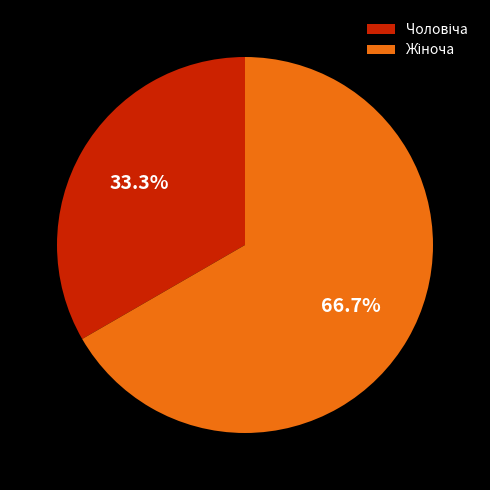

Is there a majority slice in this chart?

Yes